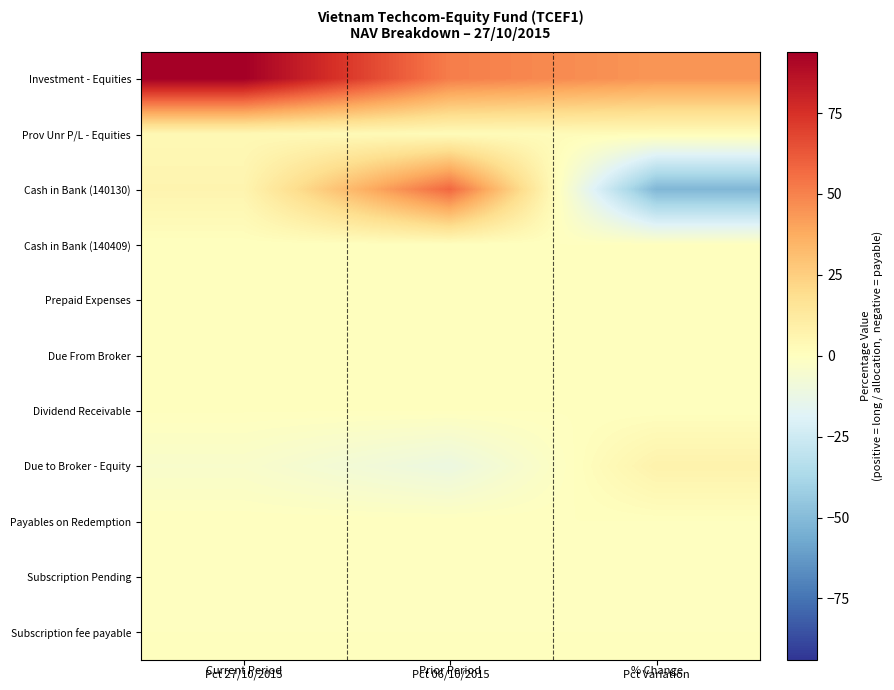

At how many categories does at least one series exceed 45?

2